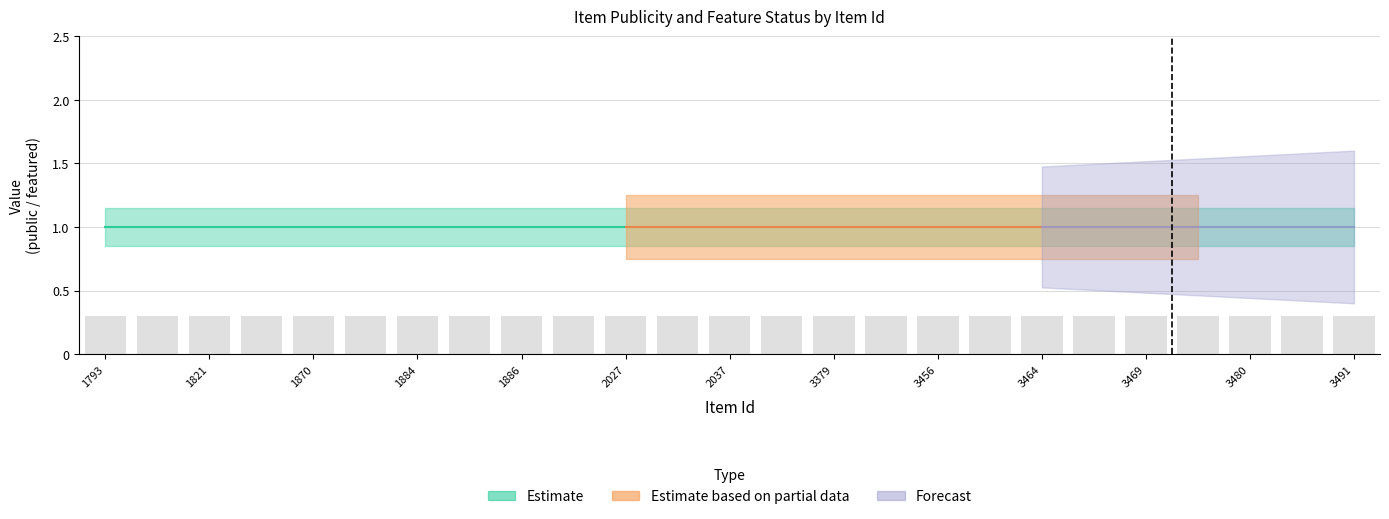

Reading left to right, list all the values displayed in this chart.

public: 1	1	1	1	1	1	1	1	1	1	1	1	1	1	1	1	1	1	1	1	1	1	1	1	1
featured: 0	0	0	0	0	0	0	0	0	0	0	0	0	0	0	0	0	0	0	0	0	0	0	0	0